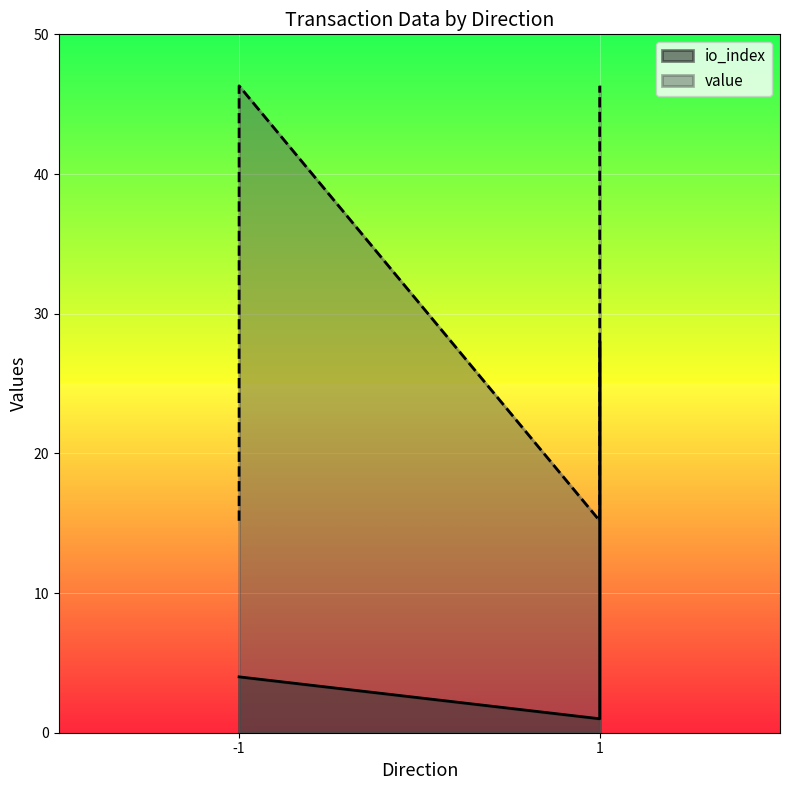

What is the minimum value for value?

15.2